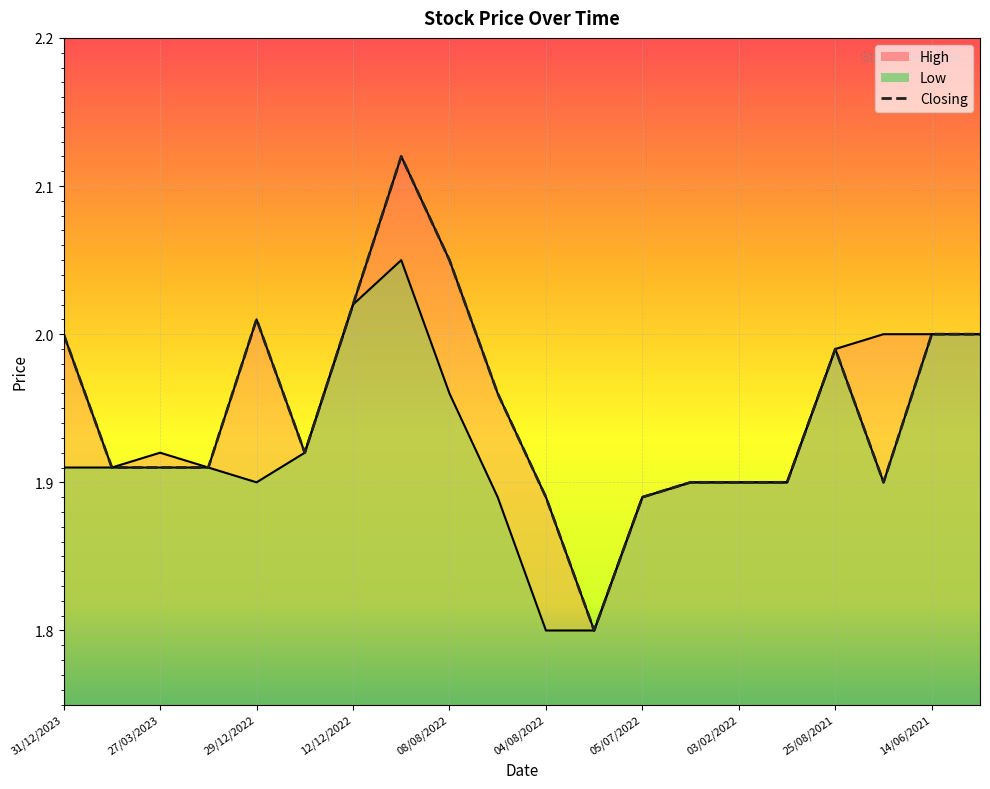

Where is the first local minimum for Closing?

22/12/2022